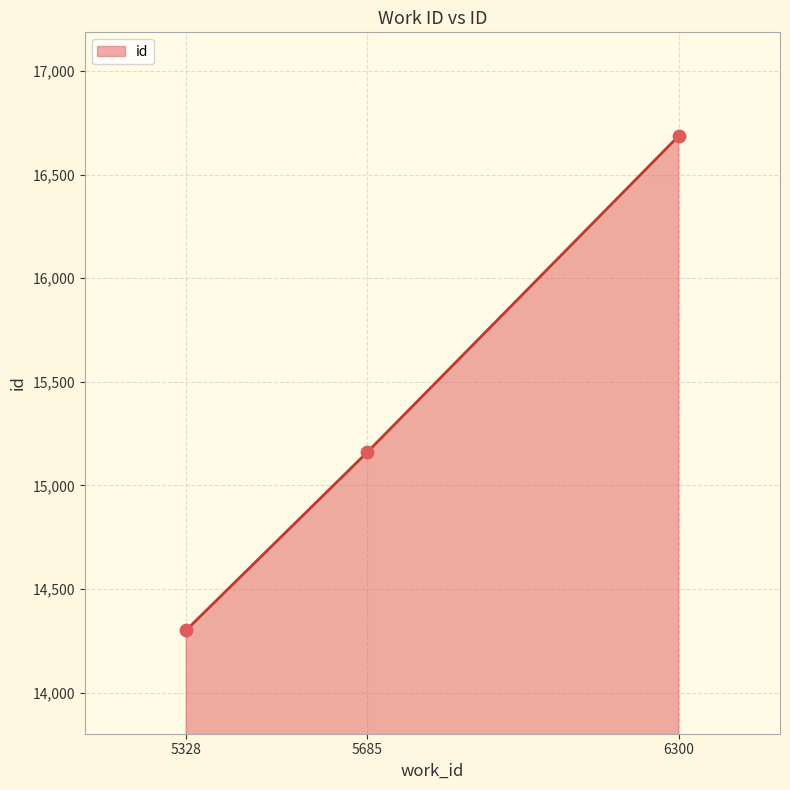

Between 6300 and 5685, which is larger?

6300